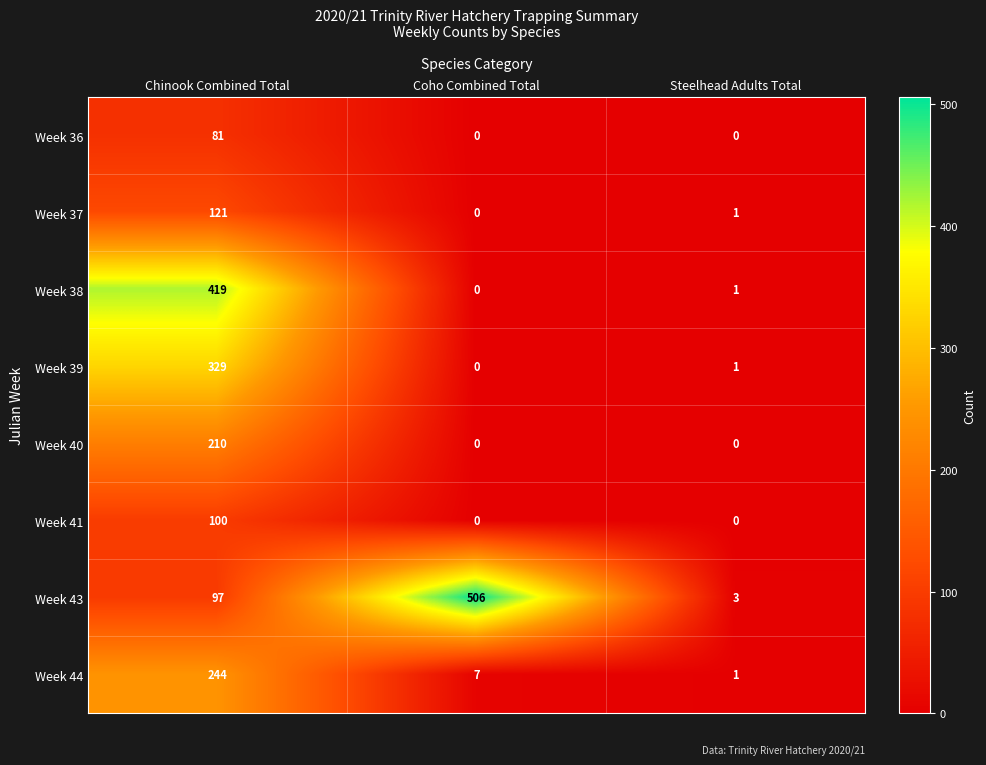

Reading left to right, extract all data points from this chart.

Week 36: Chinook Combined Total=81	Coho Combined Total=0	Steelhead Adults Total=0
Week 37: Chinook Combined Total=121	Coho Combined Total=0	Steelhead Adults Total=1
Week 38: Chinook Combined Total=419	Coho Combined Total=0	Steelhead Adults Total=1
Week 39: Chinook Combined Total=329	Coho Combined Total=0	Steelhead Adults Total=1
Week 40: Chinook Combined Total=210	Coho Combined Total=0	Steelhead Adults Total=0
Week 41: Chinook Combined Total=100	Coho Combined Total=0	Steelhead Adults Total=0
Week 43: Chinook Combined Total=97	Coho Combined Total=506	Steelhead Adults Total=3
Week 44: Chinook Combined Total=244	Coho Combined Total=7	Steelhead Adults Total=1